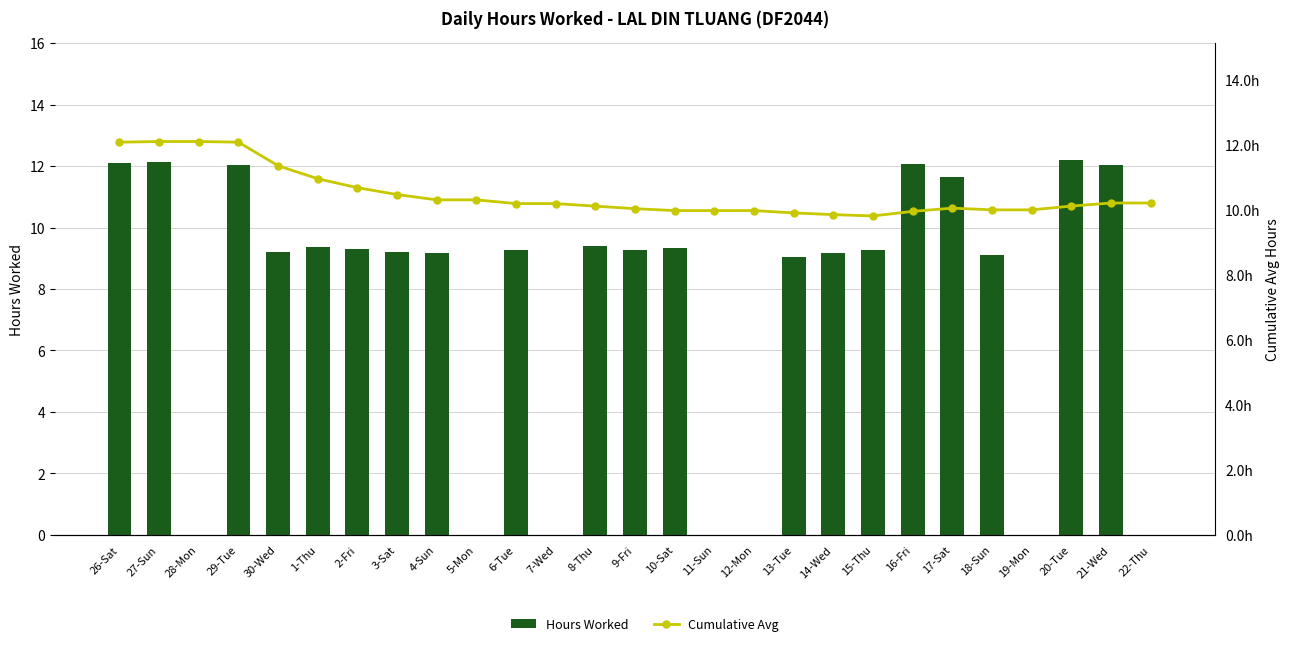

Reading left to right, extract all data points from this chart.

Hours Worked: 26-Sat=12.1	27-Sun=12.1	28-Mon=0.0	29-Tue=12.1	30-Wed=9.2	1-Thu=9.4	2-Fri=9.3	3-Sat=9.2	4-Sun=9.2	5-Mon=0.0	6-Tue=9.3	7-Wed=0.0	8-Thu=9.4	9-Fri=9.3	10-Sat=9.3	11-Sun=0.0	12-Mon=0.0	13-Tue=9.1	14-Wed=9.2	15-Thu=9.3	16-Fri=12.1	17-Sat=11.7	18-Sun=9.1	19-Mon=0.0	20-Tue=12.2	21-Wed=12.0	22-Thu=0.0
Cumulative Avg: 26-Sat=12.1	27-Sun=12.1	28-Mon=12.1	29-Tue=12.1	30-Wed=11.4	1-Thu=11.0	2-Fri=10.7	3-Sat=10.5	4-Sun=10.3	5-Mon=10.3	6-Tue=10.2	7-Wed=10.2	8-Thu=10.1	9-Fri=10.0	10-Sat=10.0	11-Sun=10.0	12-Mon=10.0	13-Tue=9.9	14-Wed=9.9	15-Thu=9.8	16-Fri=10.0	17-Sat=10.1	18-Sun=10.0	19-Mon=10.0	20-Tue=10.1	21-Wed=10.2	22-Thu=10.2